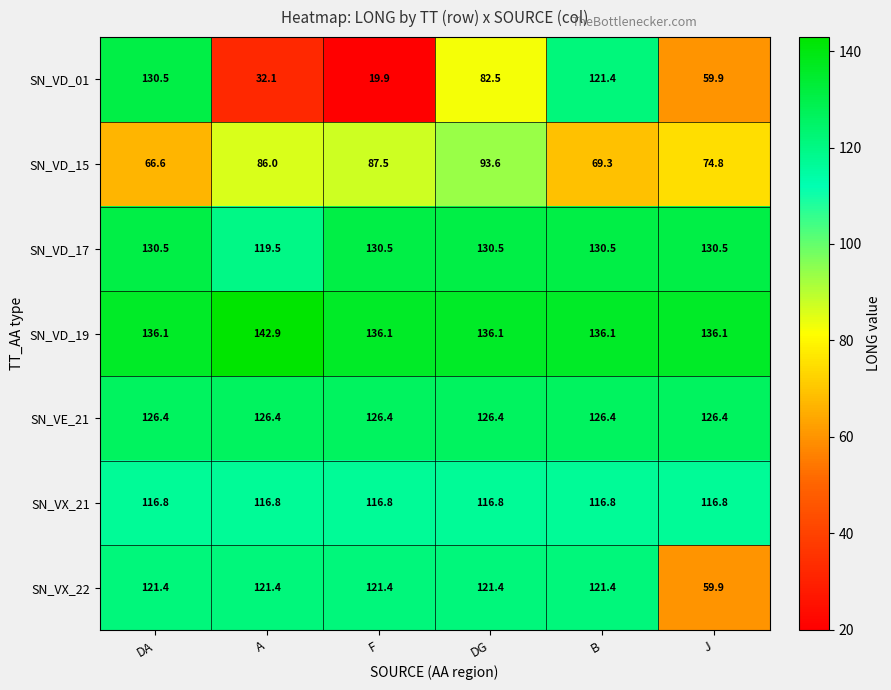

The value of SN_VX_22 at F is 121.4. True or false?

True